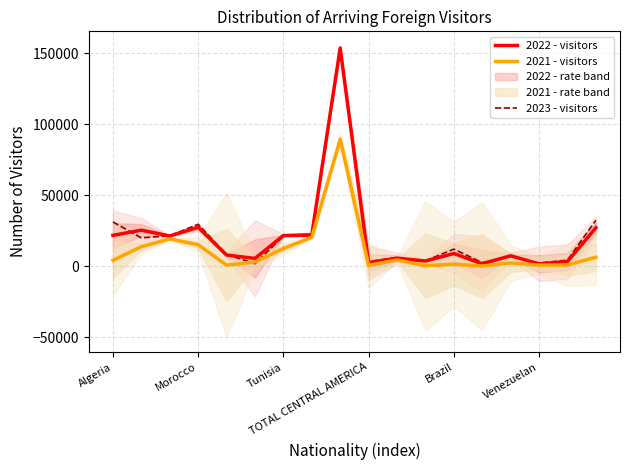

At 11, list the series in order from largest to smallest.

2023 - visitors, 2022 - visitors, 2021 - visitors